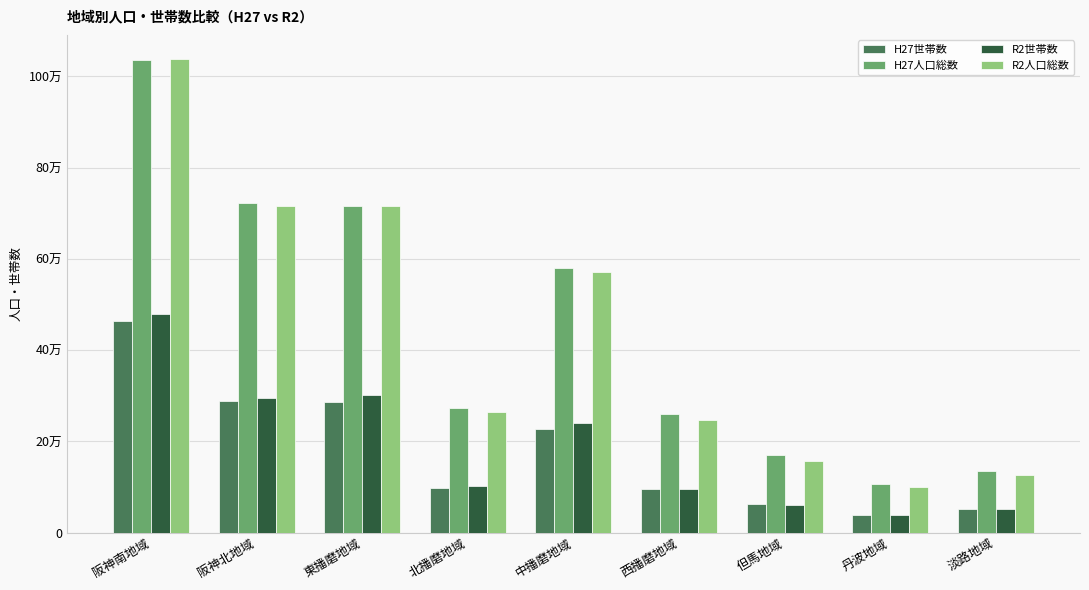

What are all the series names shown in the legend?

H27世帯数, H27人口総数, R2世帯数, R2人口総数